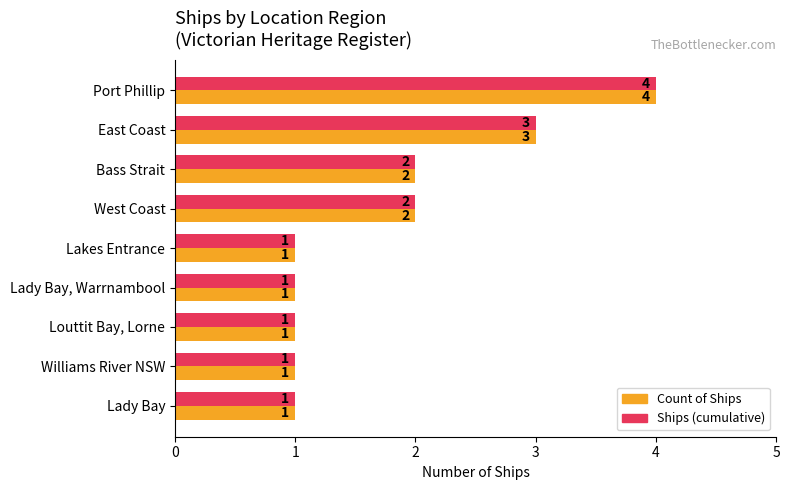

What is the highest value of the Ships (cumulative) series?

4